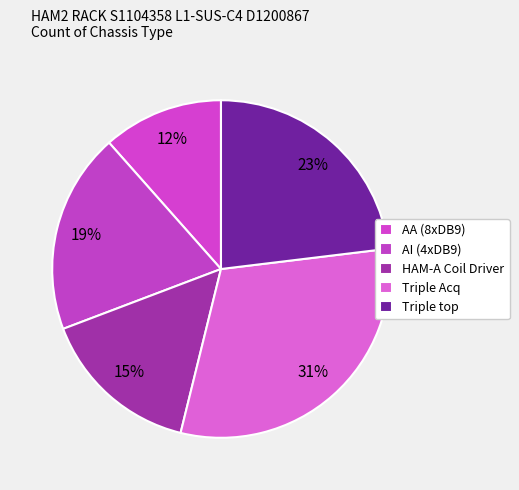

Which slice is the smallest?

AA (8xDB9)